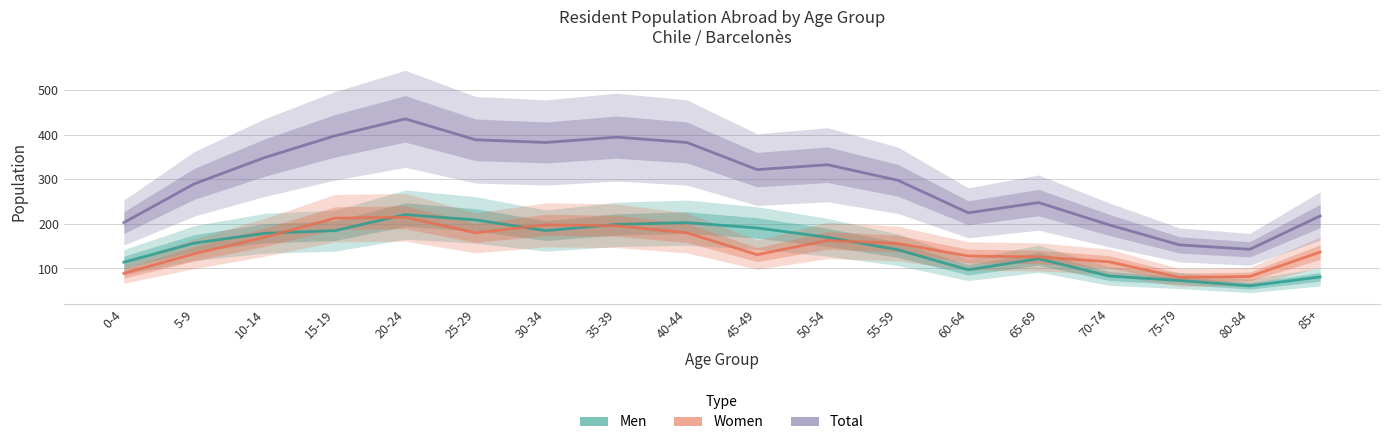

The value of Total at 15-19 is 398. True or false?

True